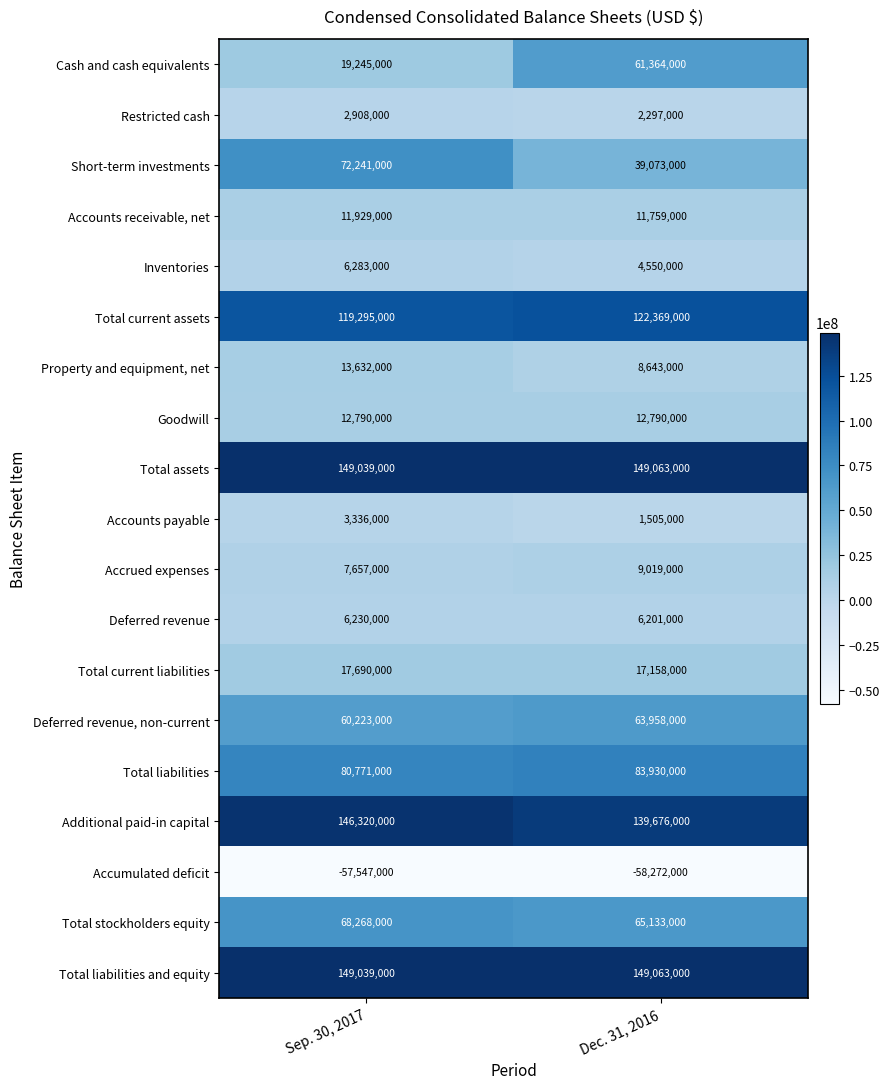

What is the spread (max minus min) of values at Dec. 31, 2016?

207335000